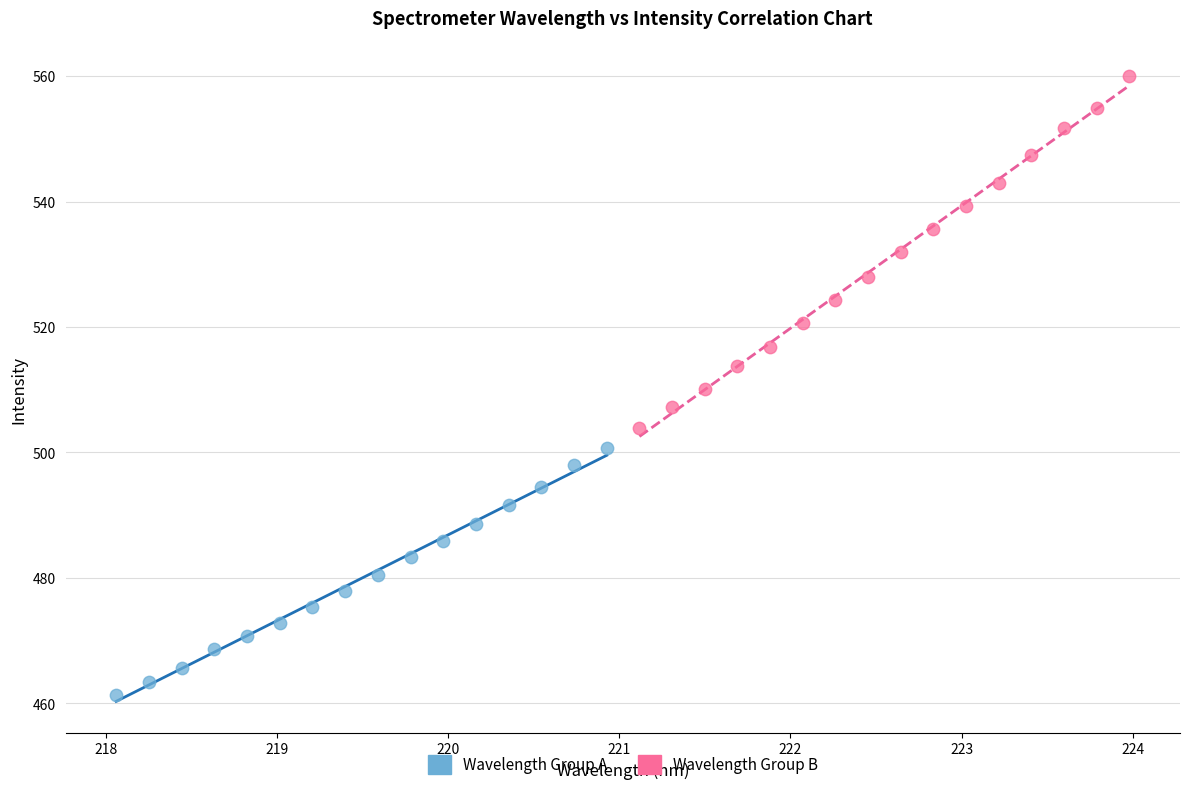

Which series contains the lowest Y value?

Wavelength Group A